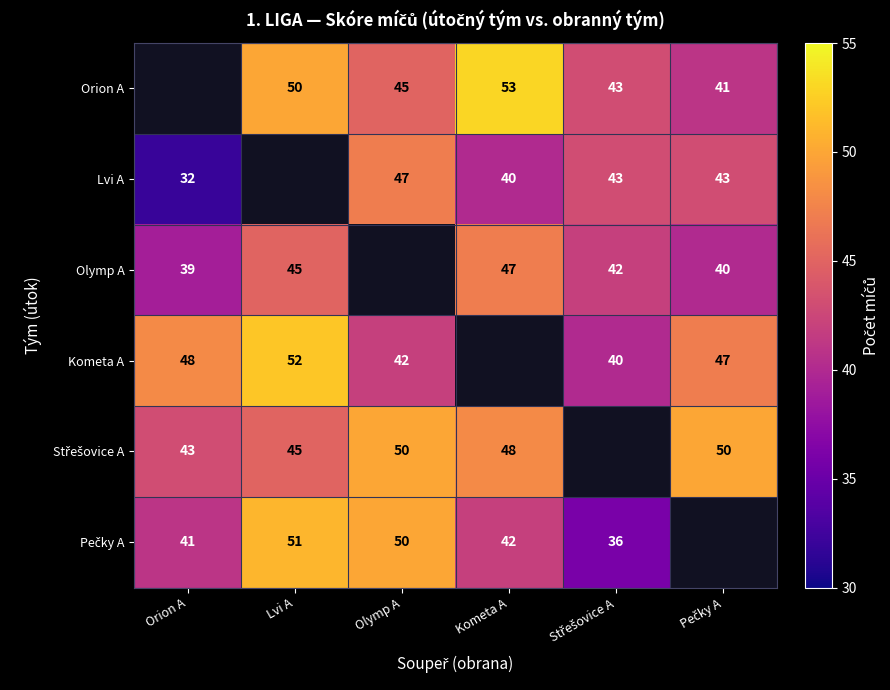

The value of Lvi A at Kometa A is 40. True or false?

True